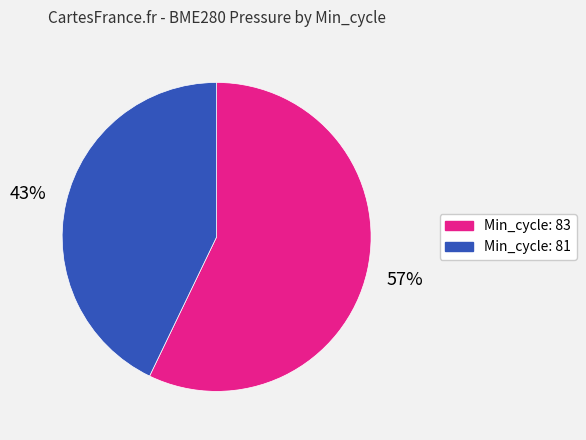

How many slices are in this pie chart?

2